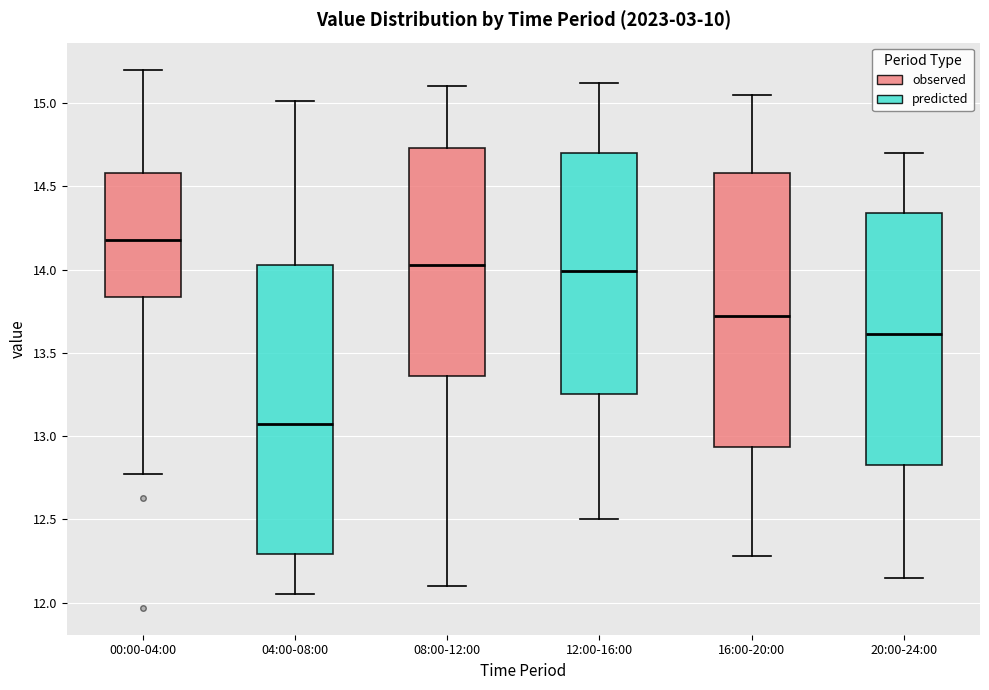

Where does the median line of the box for 04:00-08:00 sit on the y-axis? The values are not printed on the chart, so give them approximately, as read against the axis.

13.10